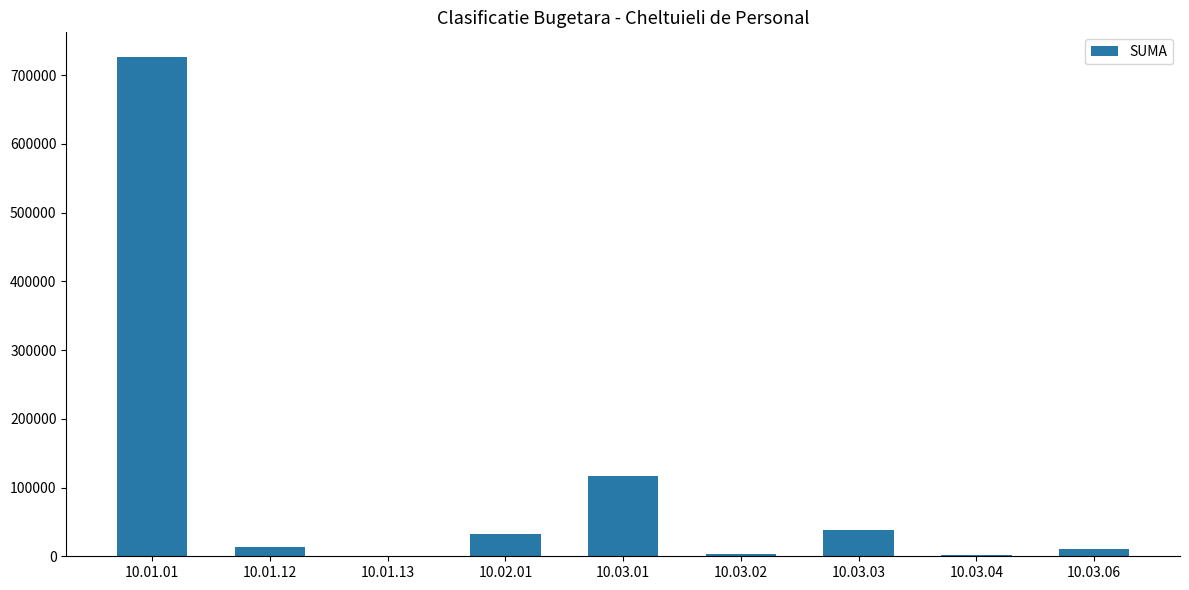

What is the greatest value displayed?

725940.0